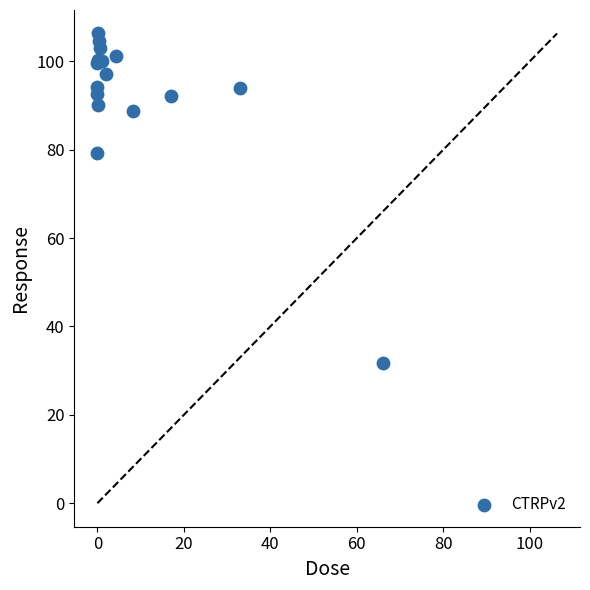

What Y value in the scatter plot is closest to 68?

79.2